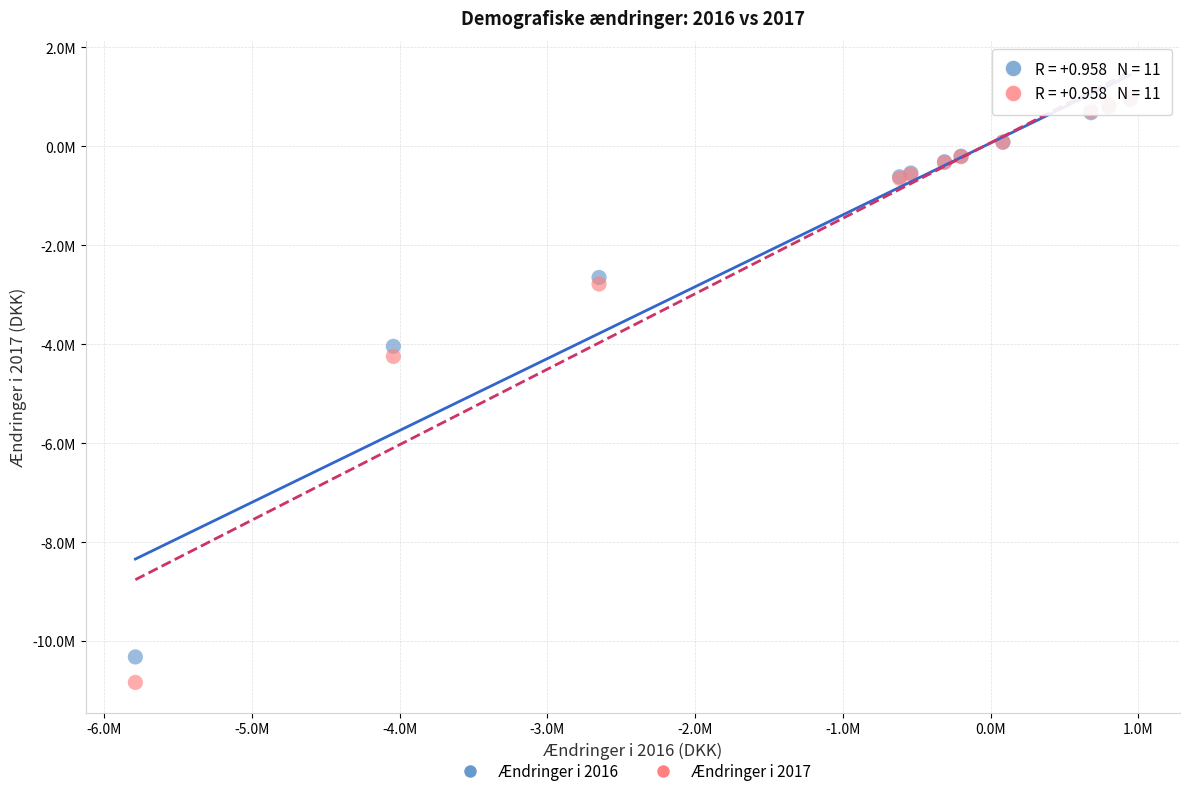

What are all the series names shown in the legend?

Ændringer i 2016, Ændringer i 2017